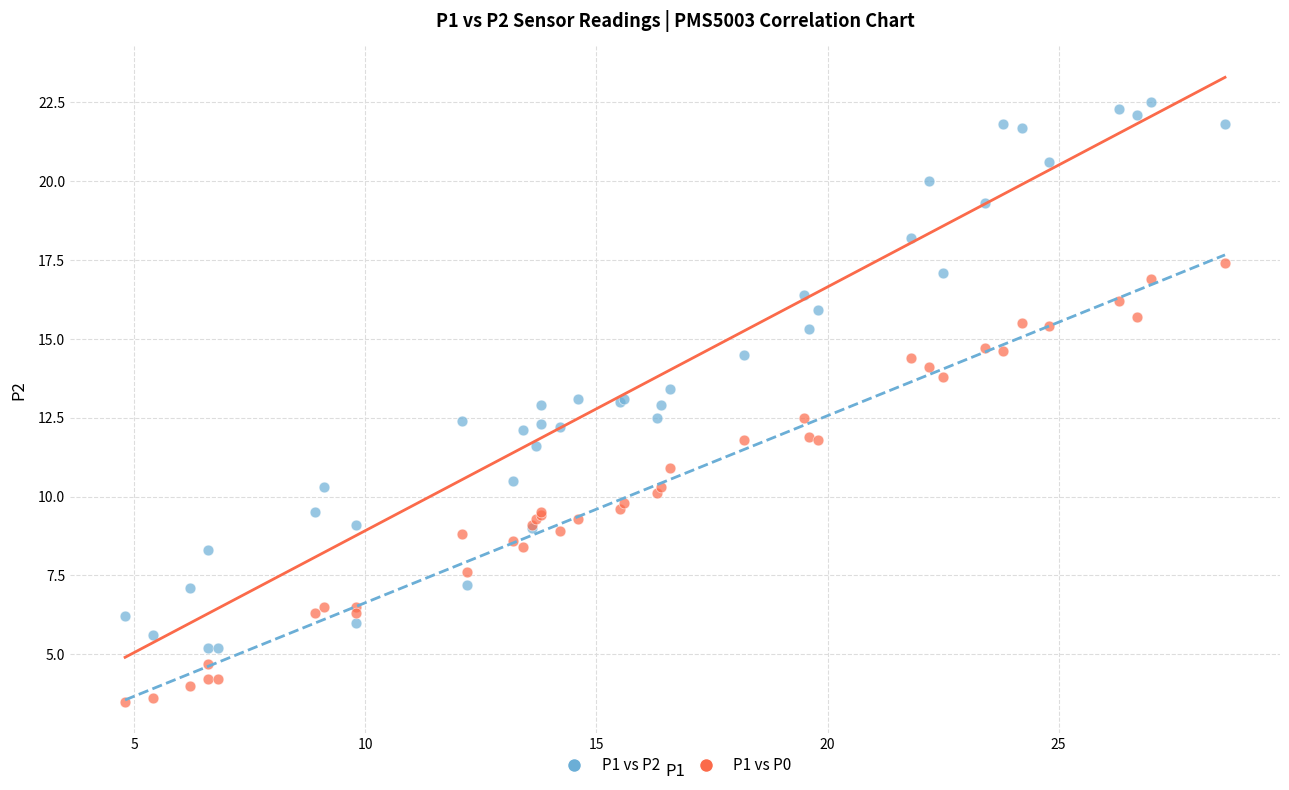

Which series has the largest Y range (max minus min)?

P1 vs P2